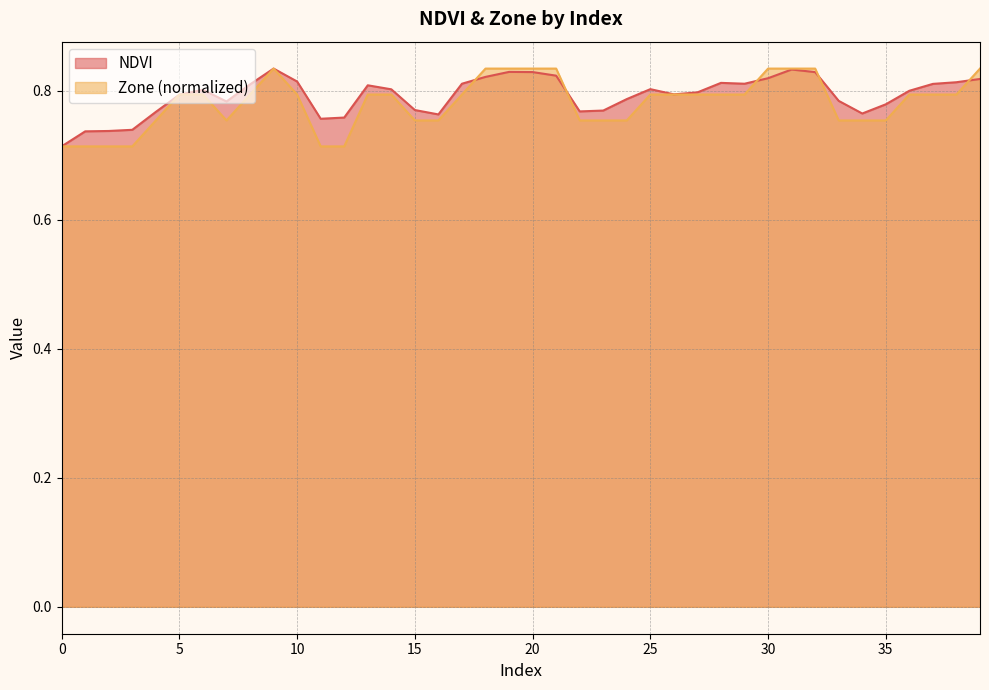

What is the minimum value for NDVI?

0.7